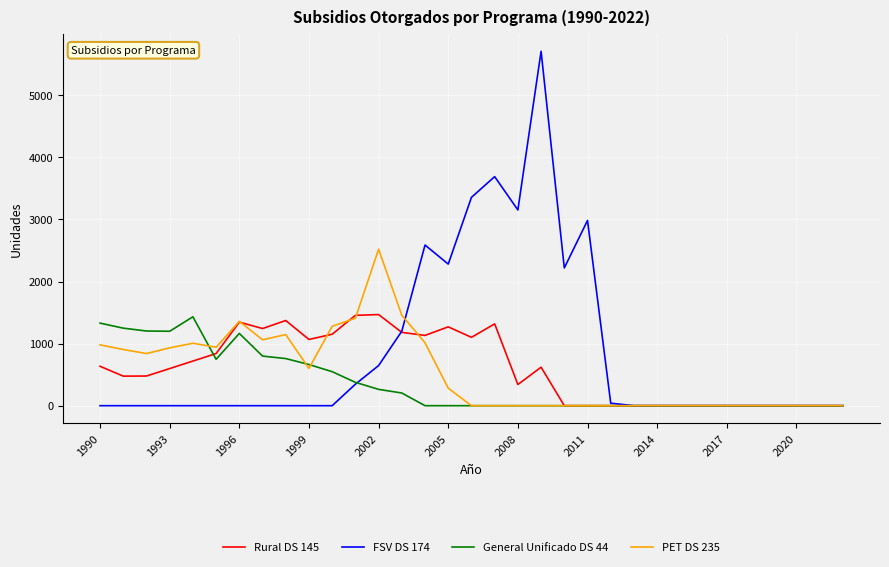

Which series has the widest spread of values?

FSV DS 174